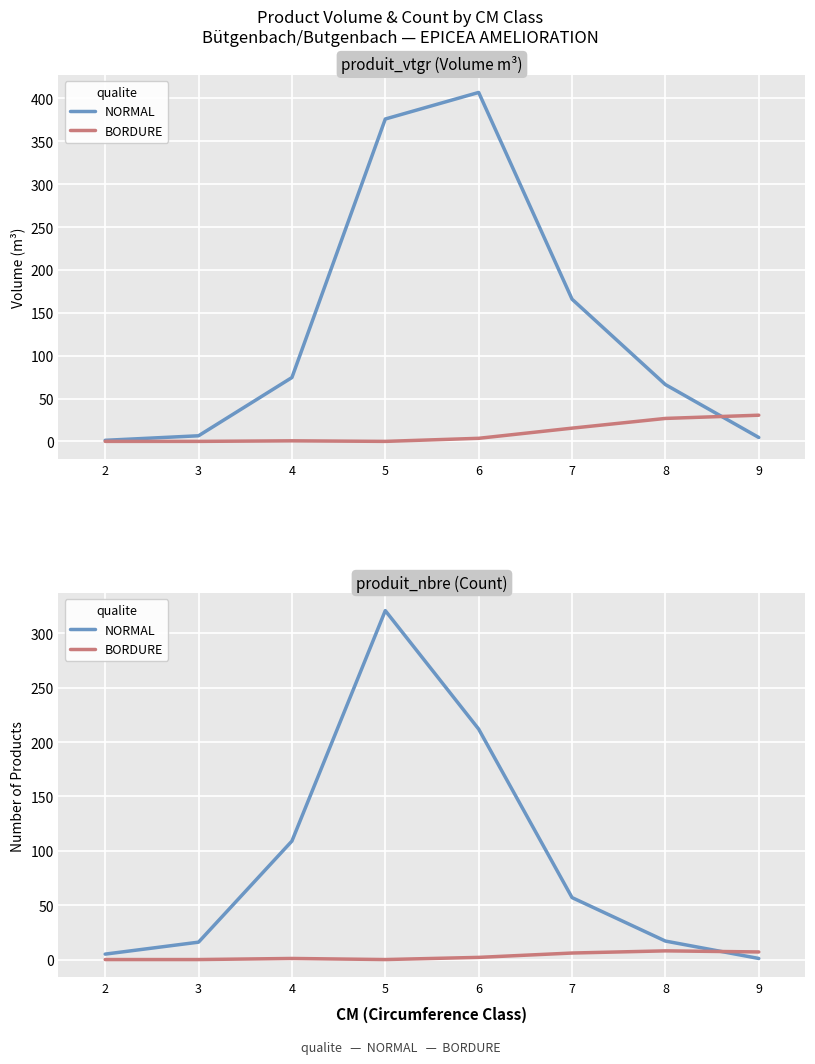

At which label does NORMAL first exceed 57?

4